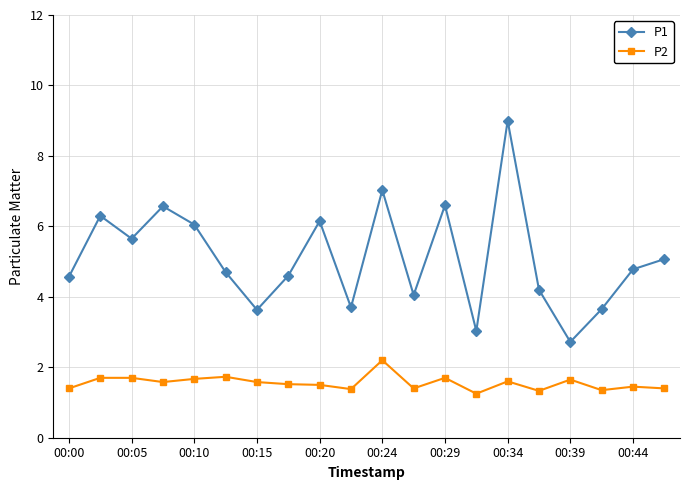

Which series has the largest total across all categories?

P1